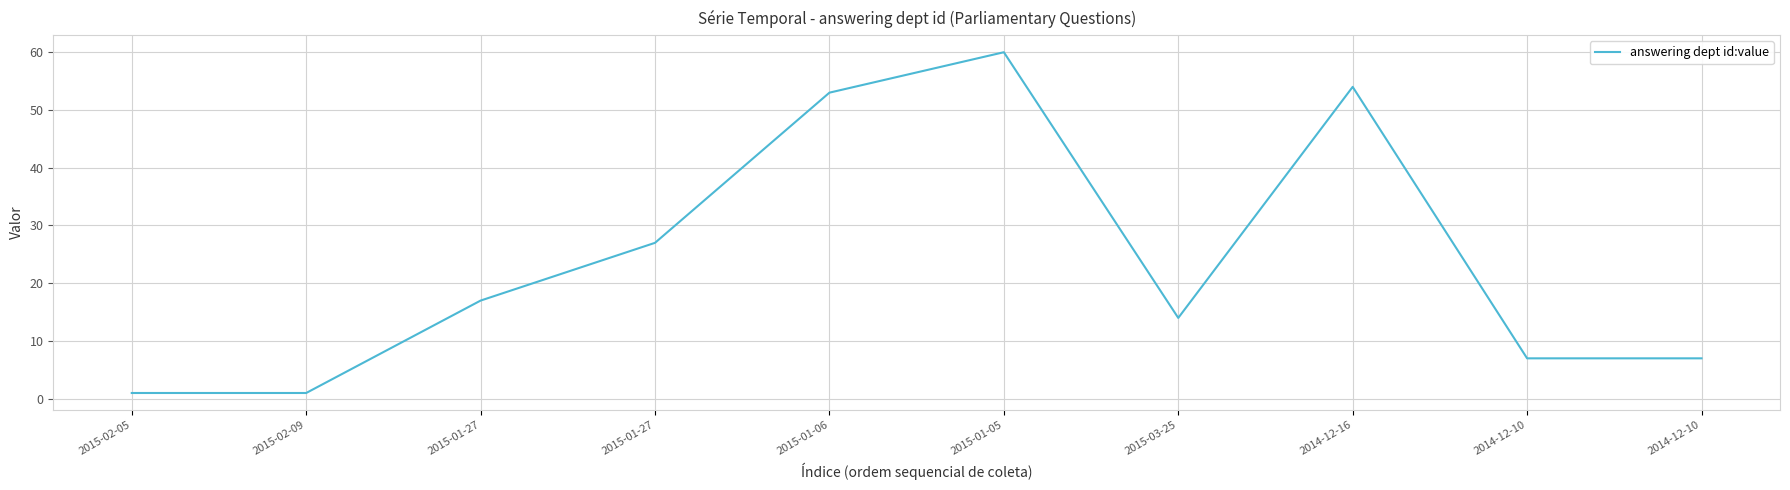

What is the label of the 3rd point from the left?

2015-01-27